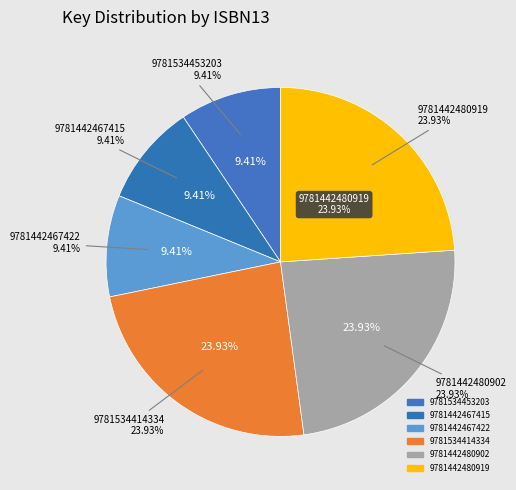

The 9781442480919 slice represents 19% of the pie. True or false?

False